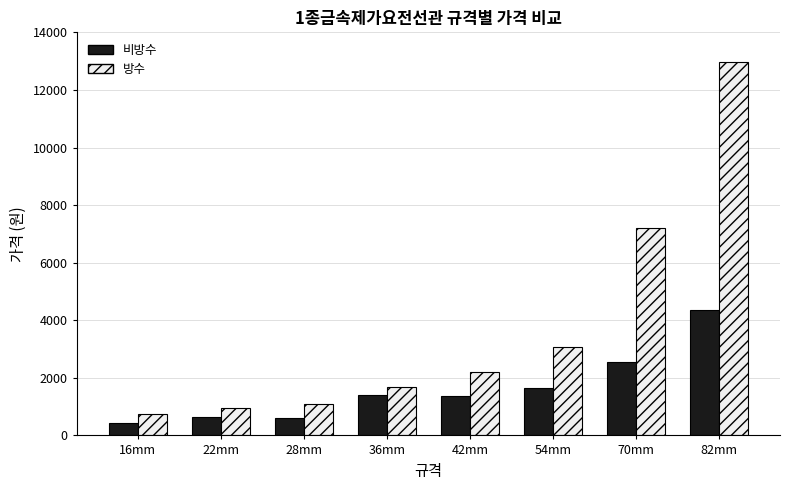

What is the approximate value of 방수 at 36mm, to the nearest 10?

1670